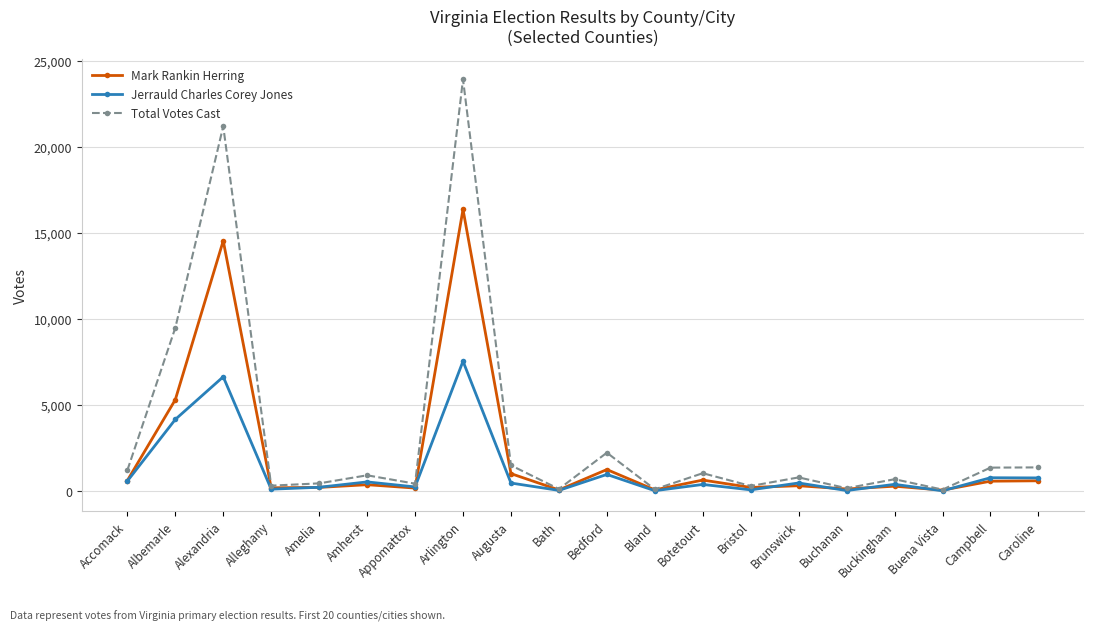

What is the difference between the maximum and minimum values in the Total Votes Cast series?

23825